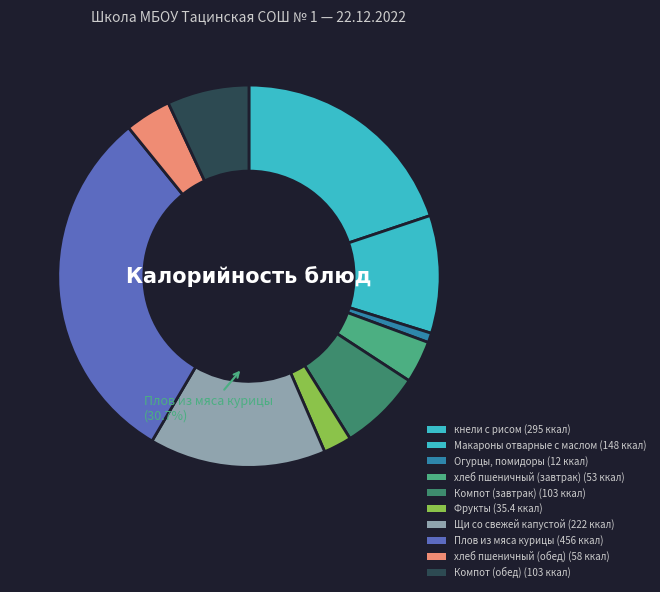

What percentage is the хлеб пшеничный (обед) slice, to the nearest percent?

4%